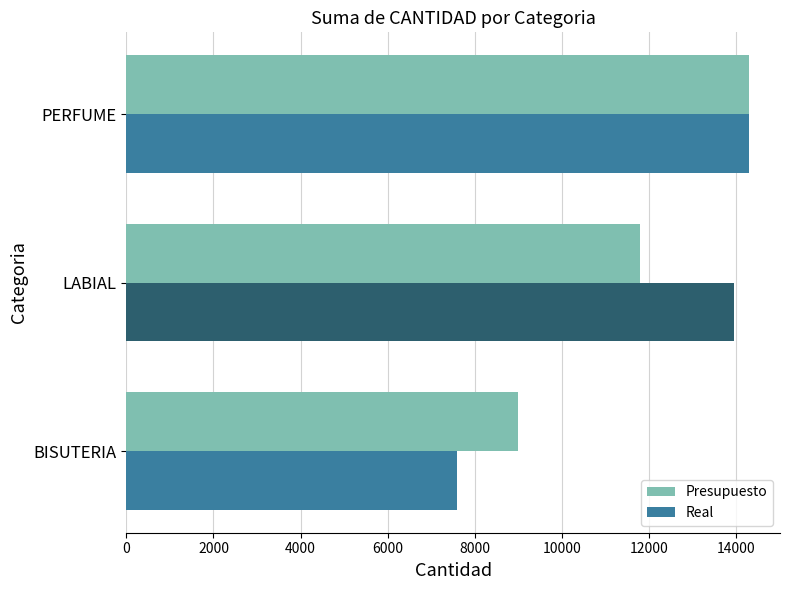

Which series has the widest spread of values?

Real